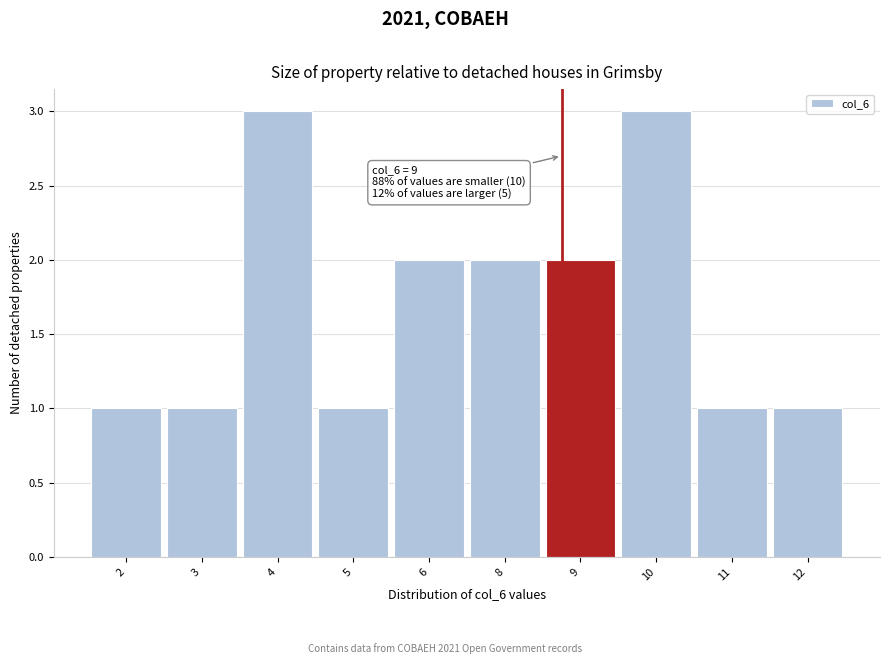

Reading left to right, extract all data points from this chart.

1	1	3	1	2	2	2	3	1	1